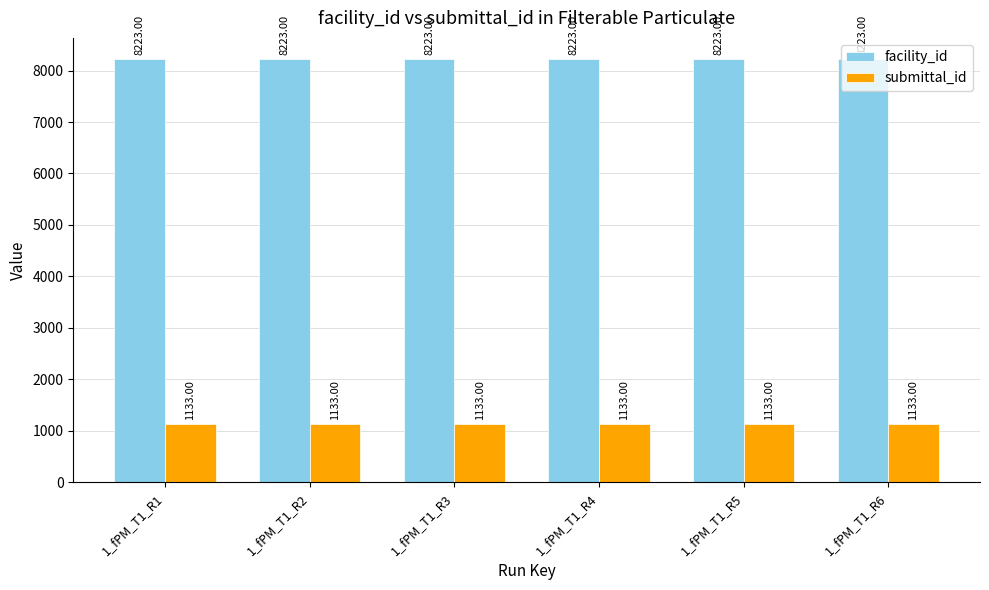

Rank the series by their maximum value, from lowest to highest.

submittal_id, facility_id